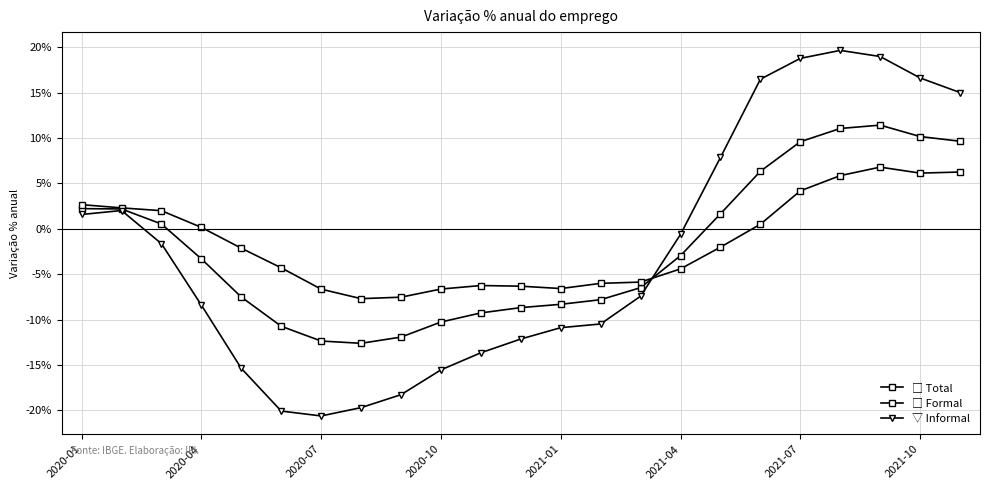

Does the chart have visible grid lines?

Yes